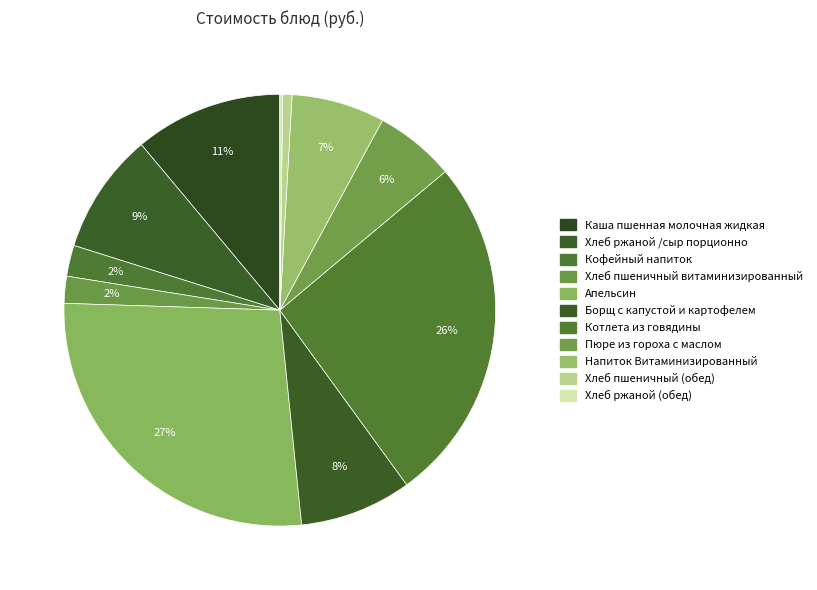

To the nearest percent, what portion does Кофейный напиток represent?

2%